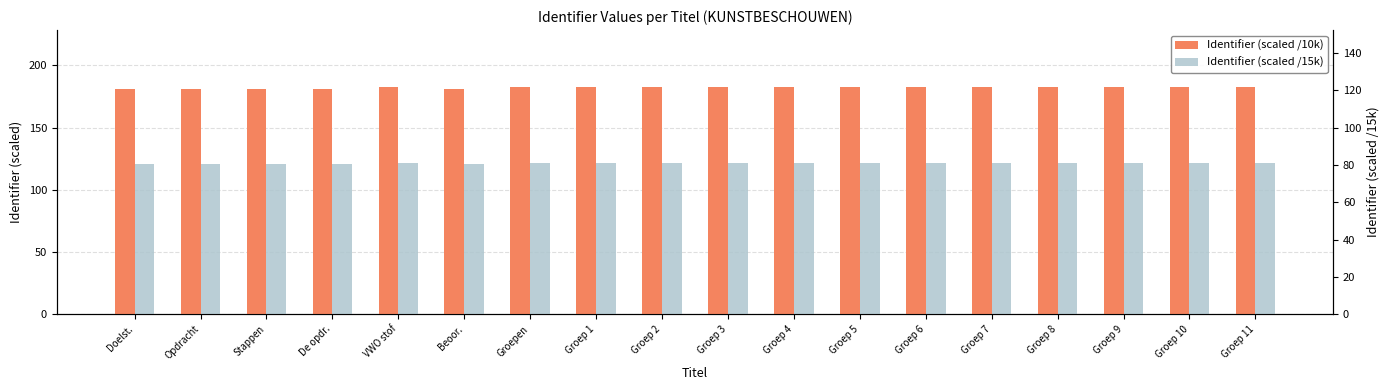

At Beoor., list the series in order from smallest to largest.

Identifier (scaled /15k), Identifier (scaled /10k)